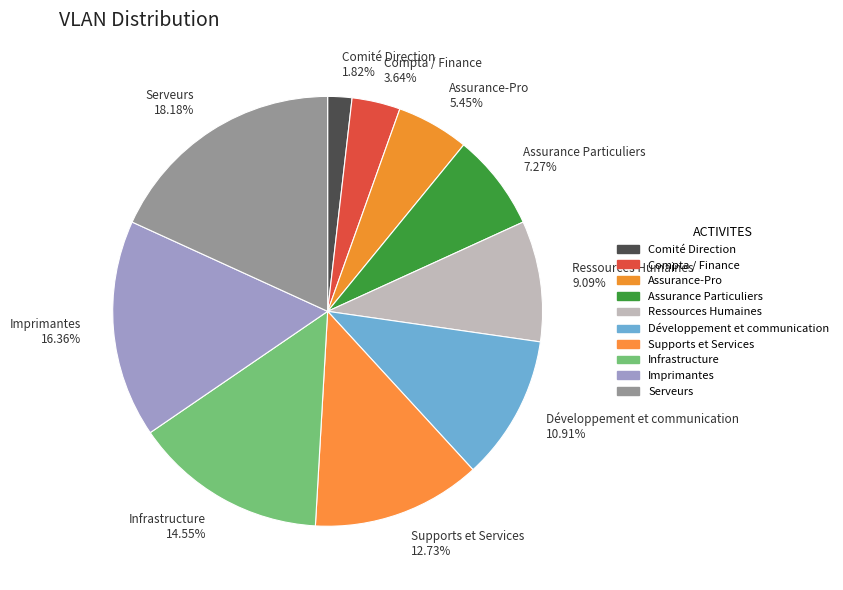

Combined, what portion of the pie is Assurance-Pro and Ressources Humaines?

14.5%